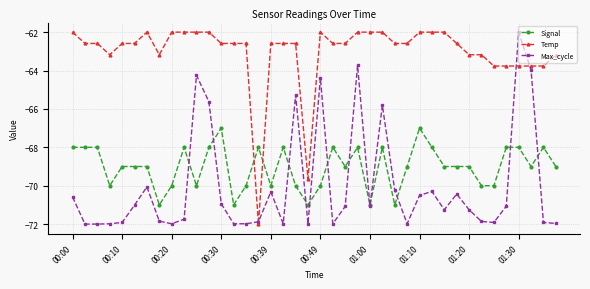

What is the minimum value shown in the chart?

-72.0